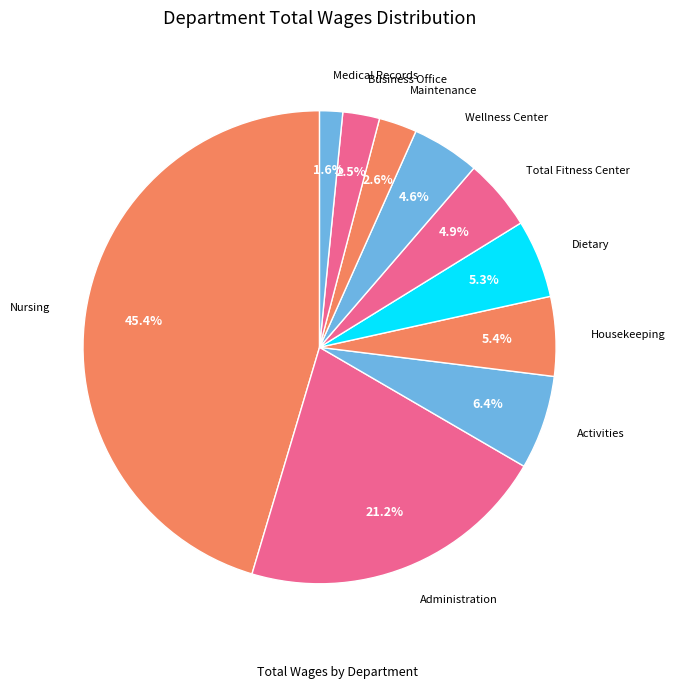

How many slices are in this pie chart?

10